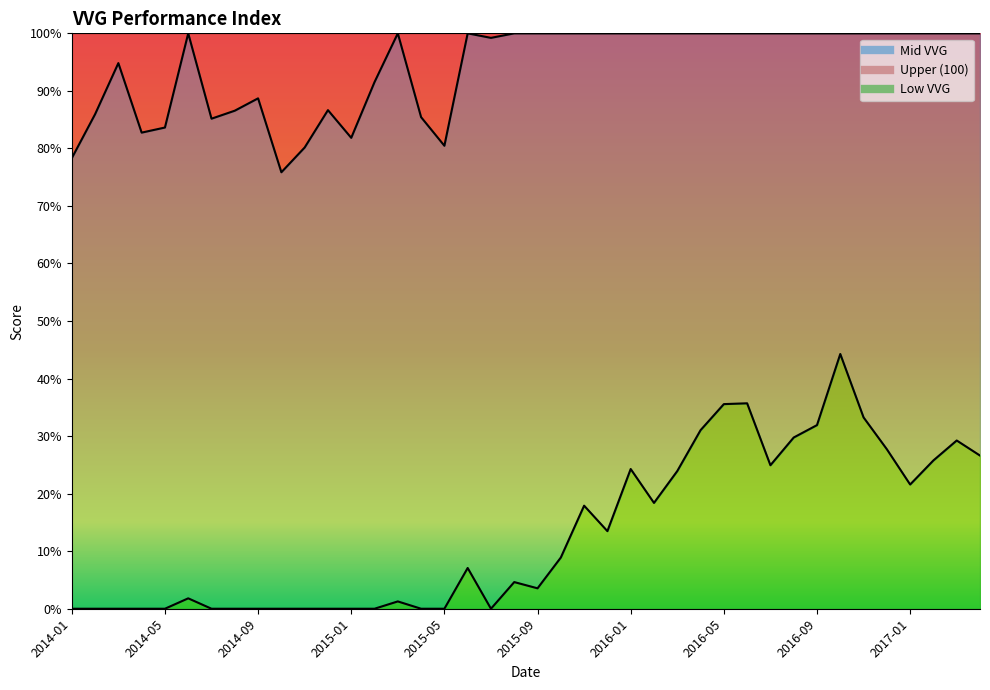

At which label does Low VVG first exceed 7?

2015-06